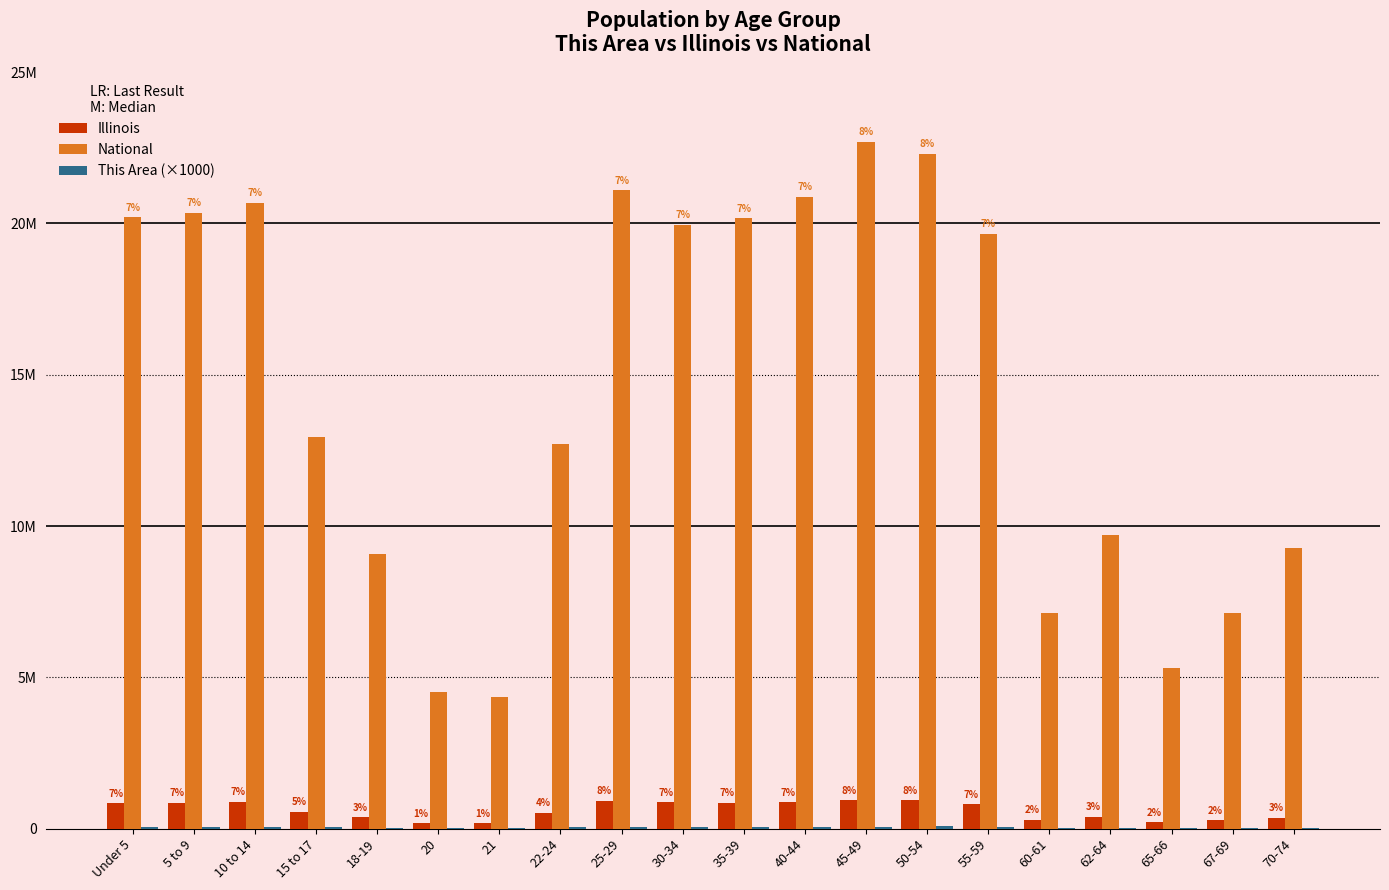

Which label corresponds to the smallest value in the chart?

20